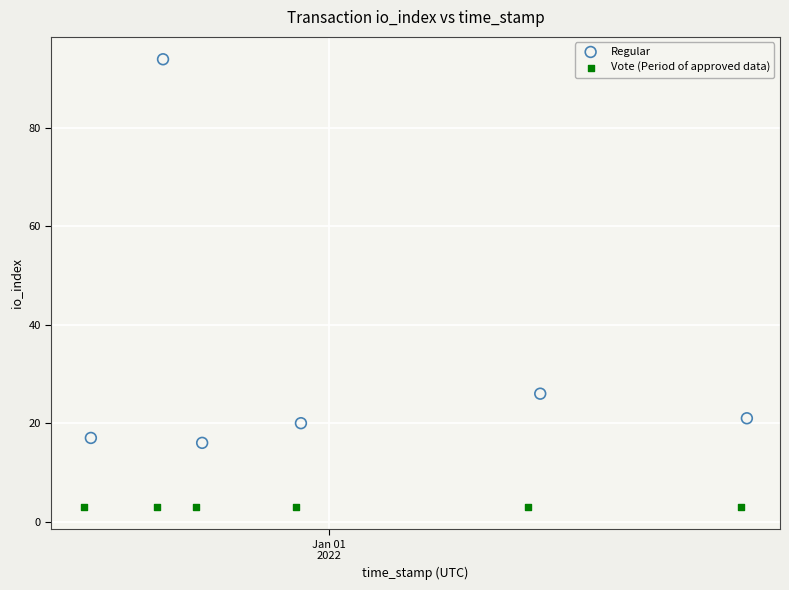

Which series reaches the maximum Y coordinate?

Regular